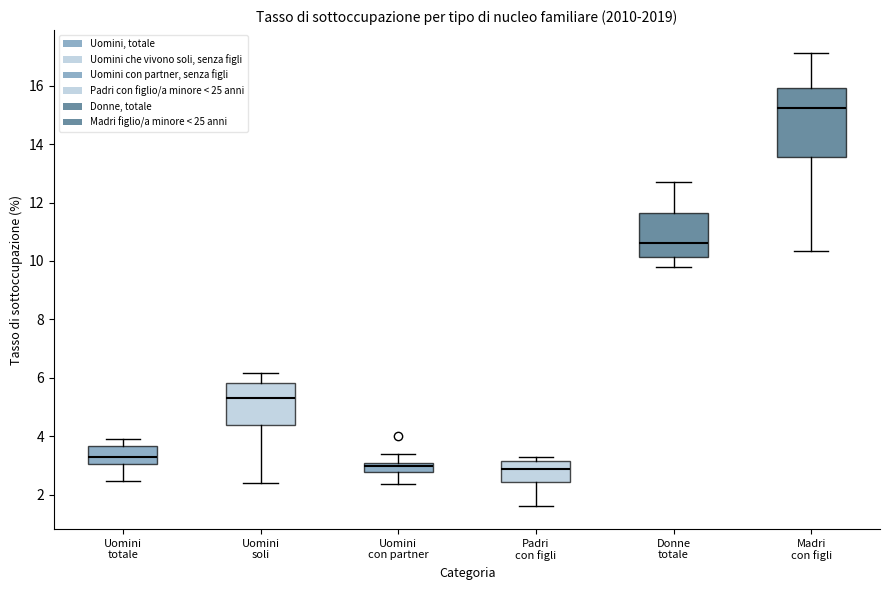

Where does the median line of the box for Padri con figli sit on the y-axis? The values are not printed on the chart, so give them approximately, as read against the axis.

2.8